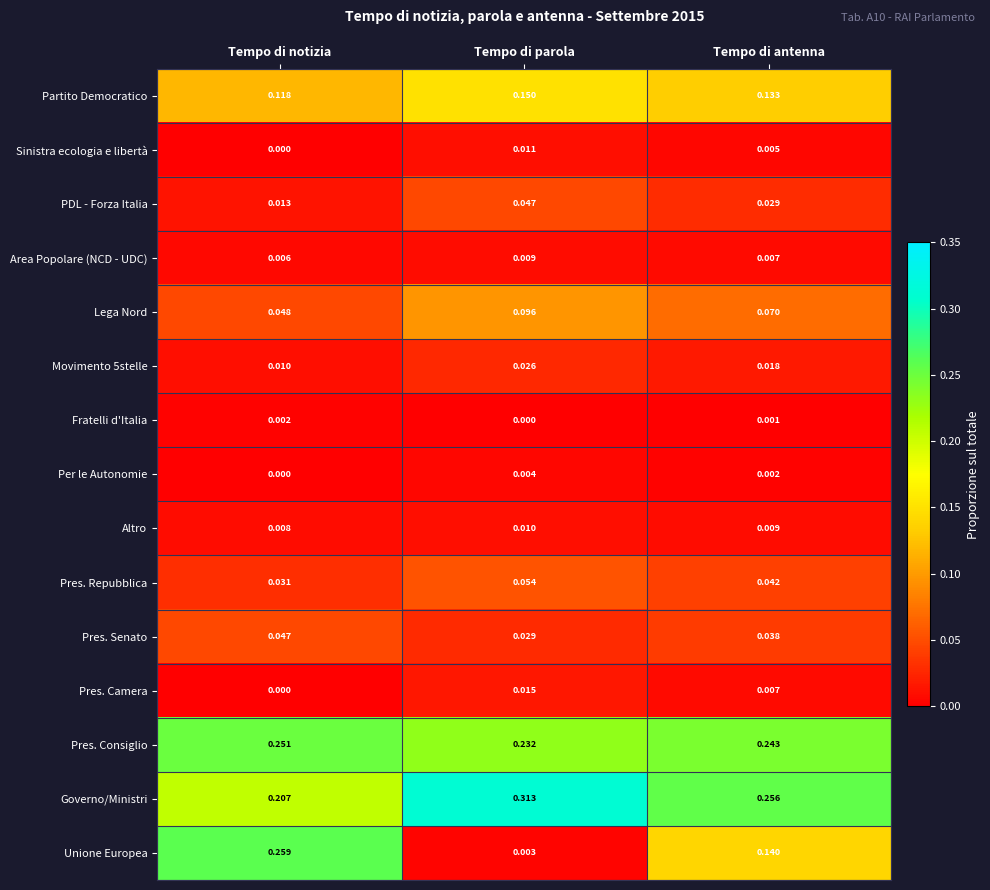

Which category has the highest value across all series?

Tempo di parola